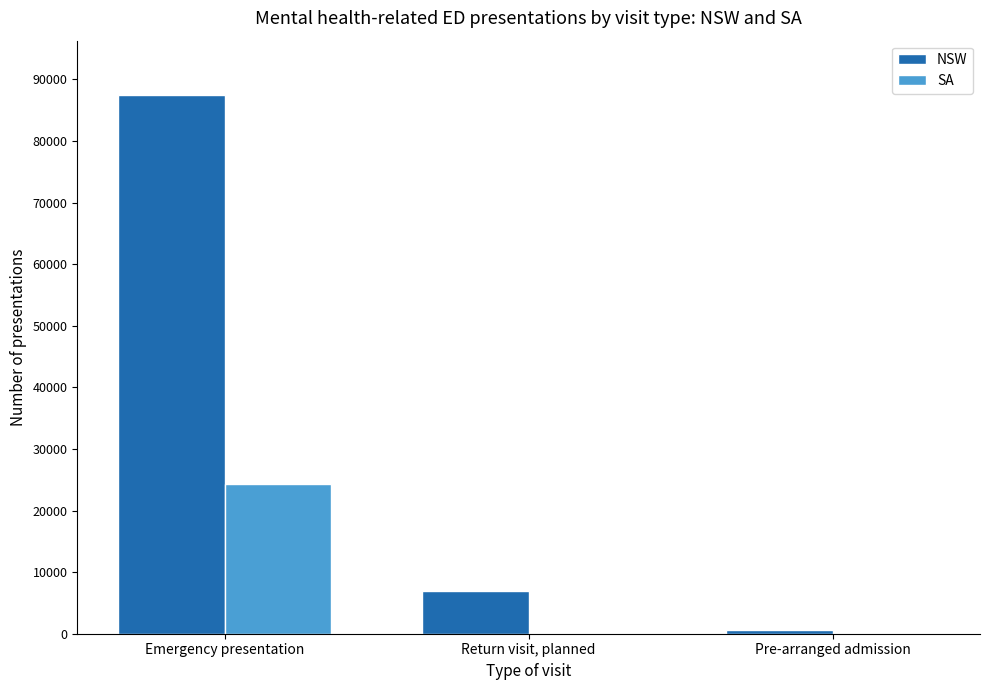

Where is SA nearest to the value 12157?

Return visit, planned